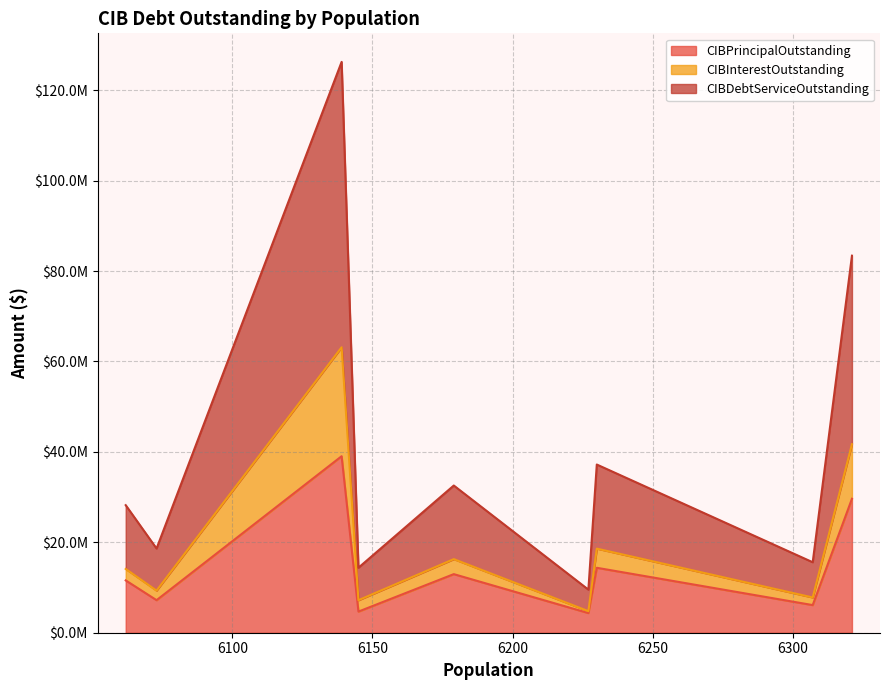

True or false: CIBDebtServiceOutstanding has a value of 18602406.8 at Gladewater.

True